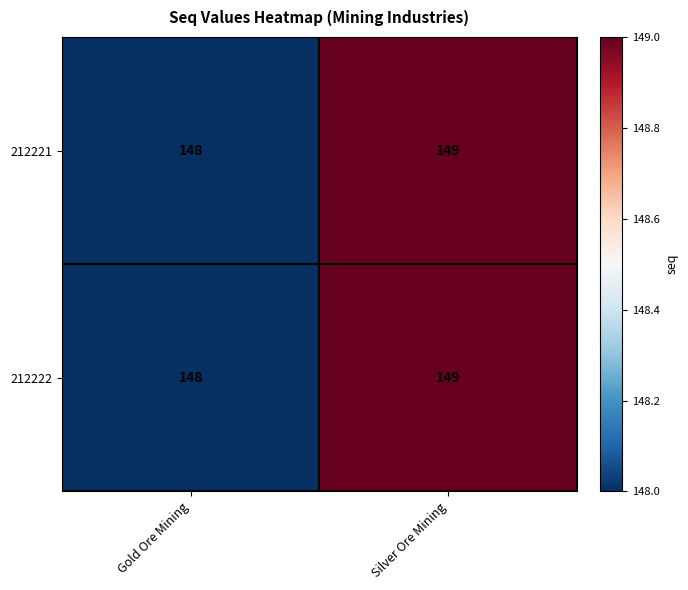

List the labels in order of 212221 value, largest first.

Silver Ore Mining, Gold Ore Mining